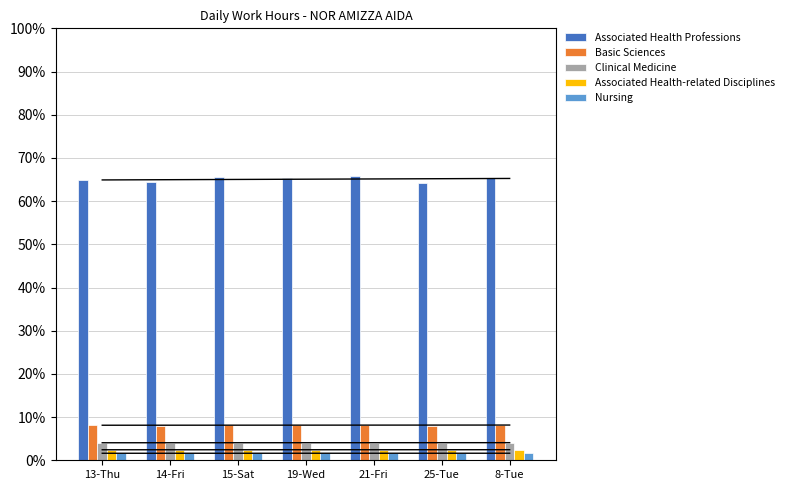

Which series has the largest range (max minus min)?

Associated Health Professions